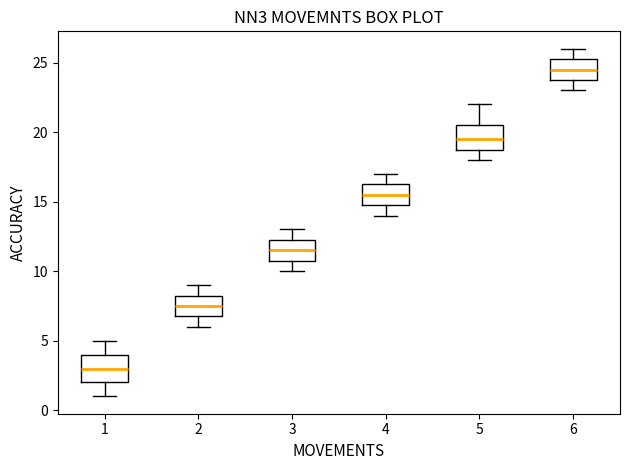

Reading left to right, read every box against the y-axis: the position of its median line, the range the box covers, and the ends of its whiskers. The values are not printed on the chart, so give them approximately, as read against the axis.

1: median 3.0, box 2.0 to 4.0, whiskers 1.0 to 5.0
2: median 7.5, box 7.0 to 8.5, whiskers 6.0 to 9.0
3: median 11.5, box 11.0 to 12.5, whiskers 10.0 to 13.0
4: median 15.5, box 15.0 to 16.5, whiskers 14.0 to 17.0
5: median 19.5, box 19.0 to 20.5, whiskers 18.0 to 22.0
6: median 24.5, box 24.0 to 25.5, whiskers 23.0 to 26.0